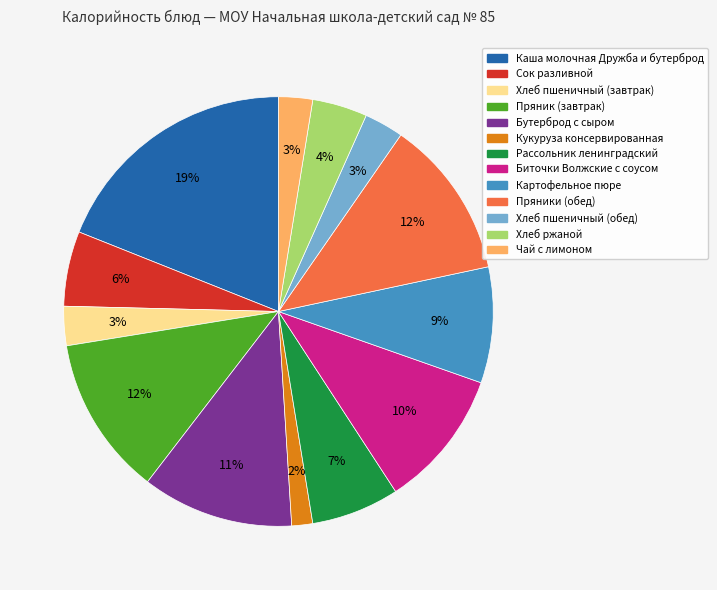

To the nearest percent, what is the combined percentage of Картофельное пюре and Бутерброд с сыром?

20%